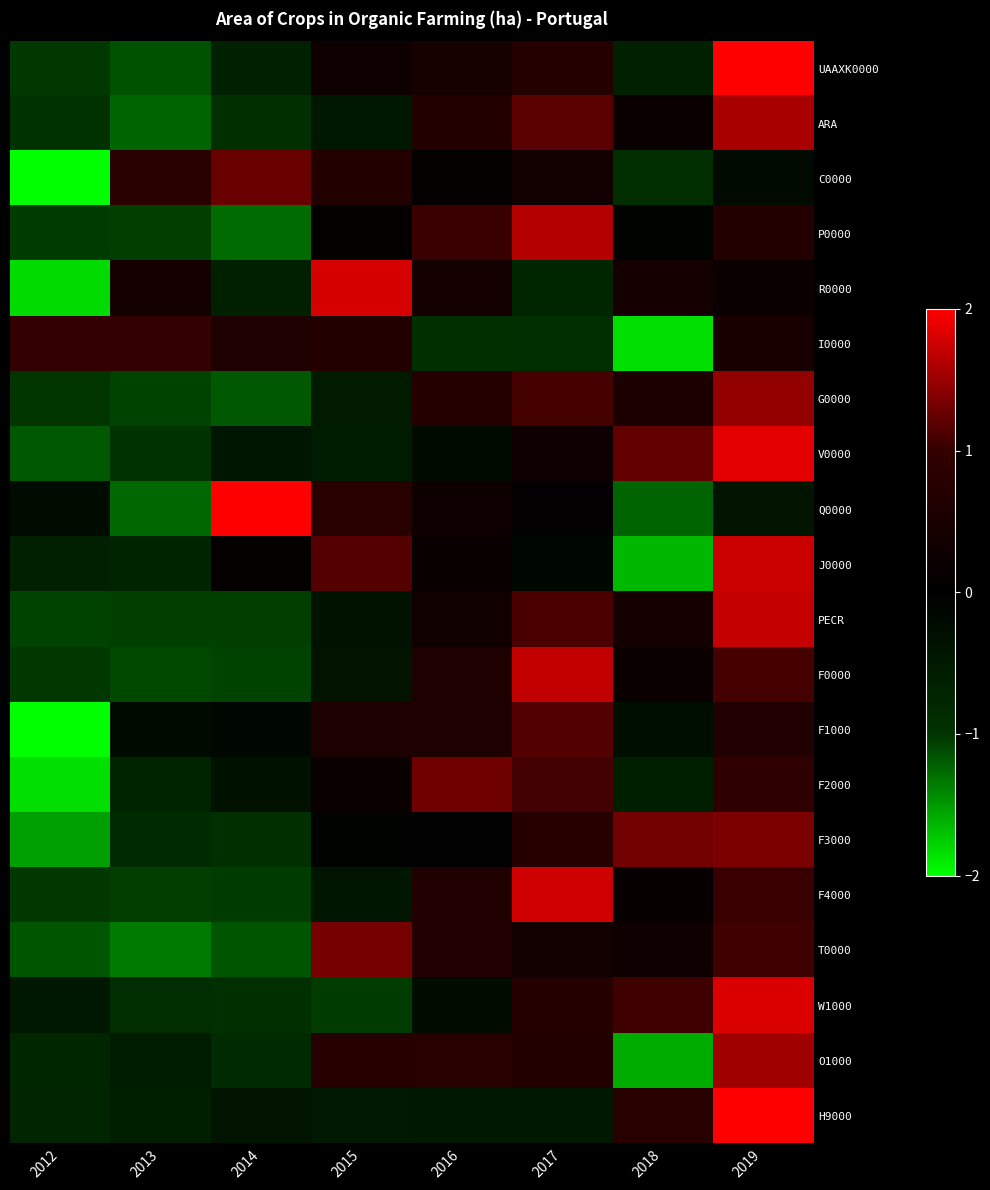

Reading right to left, extract all data points from this chart.

UAAXK0000: 2019=2.0	2018=-0.6	2017=0.7	2016=0.4	2015=0.3	2014=-0.7	2013=-1.1	2012=-1.0
ARA: 2019=1.6	2018=0.2	2017=1.2	2016=0.7	2015=-0.5	2014=-0.9	2013=-1.2	2012=-1.0
C0000: 2019=-0.2	2018=-0.9	2017=0.3	2016=0.1	2015=0.7	2014=1.3	2013=0.8	2012=-2.0
P0000: 2019=0.7	2018=-0.1	2017=1.6	2016=1.0	2015=0.1	2014=-1.3	2013=-1.1	2012=-1.0
R0000: 2019=0.2	2018=0.4	2017=-0.8	2016=0.4	2015=1.8	2014=-0.6	2013=0.4	2012=-1.8
I0000: 2019=0.5	2018=-1.8	2017=-0.9	2016=-0.9	2015=0.7	2014=0.6	2013=1.0	2012=1.0
G0000: 2019=1.5	2018=0.6	2017=1.1	2016=0.7	2015=-0.5	2014=-1.2	2013=-1.1	2012=-1.0
V0000: 2019=1.9	2018=1.2	2017=0.3	2016=-0.2	2015=-0.6	2014=-0.4	2013=-1.0	2012=-1.2
Q0000: 2019=-0.4	2018=-1.2	2017=0.1	2016=0.3	2015=0.8	2014=2.0	2013=-1.3	2012=-0.2
J0000: 2019=1.7	2018=-1.6	2017=-0.2	2016=0.2	2015=1.2	2014=0.1	2013=-0.7	2012=-0.6
PECR: 2019=1.7	2018=0.4	2017=1.1	2016=0.3	2015=-0.4	2014=-1.1	2013=-1.1	2012=-1.1
F0000: 2019=1.1	2018=0.2	2017=1.7	2016=0.6	2015=-0.4	2014=-1.1	2013=-1.1	2012=-1.0
F1000: 2019=0.6	2018=-0.3	2017=1.1	2016=0.6	2015=0.6	2014=-0.1	2013=-0.2	2012=-2.0
F2000: 2019=0.9	2018=-0.6	2017=1.1	2016=1.3	2015=0.2	2014=-0.3	2013=-0.7	2012=-1.8
F3000: 2019=1.3	2018=1.3	2017=0.8	2016=-0.0	2015=-0.1	2014=-0.9	2013=-0.8	2012=-1.5
F4000: 2019=1.0	2018=0.1	2017=1.8	2016=0.6	2015=-0.4	2014=-1.0	2013=-1.1	2012=-1.0
T0000: 2019=1.1	2018=0.3	2017=0.4	2016=0.6	2015=1.3	2014=-1.2	2013=-1.3	2012=-1.2
W1000: 2019=1.8	2018=1.1	2017=0.7	2016=-0.2	2015=-1.0	2014=-0.9	2013=-0.9	2012=-0.5
O1000: 2019=1.5	2018=-1.6	2017=0.7	2016=0.8	2015=0.7	2014=-0.8	2013=-0.6	2012=-0.7
H9000: 2019=2.0	2018=0.8	2017=-0.5	2016=-0.5	2015=-0.5	2014=-0.4	2013=-0.6	2012=-0.7